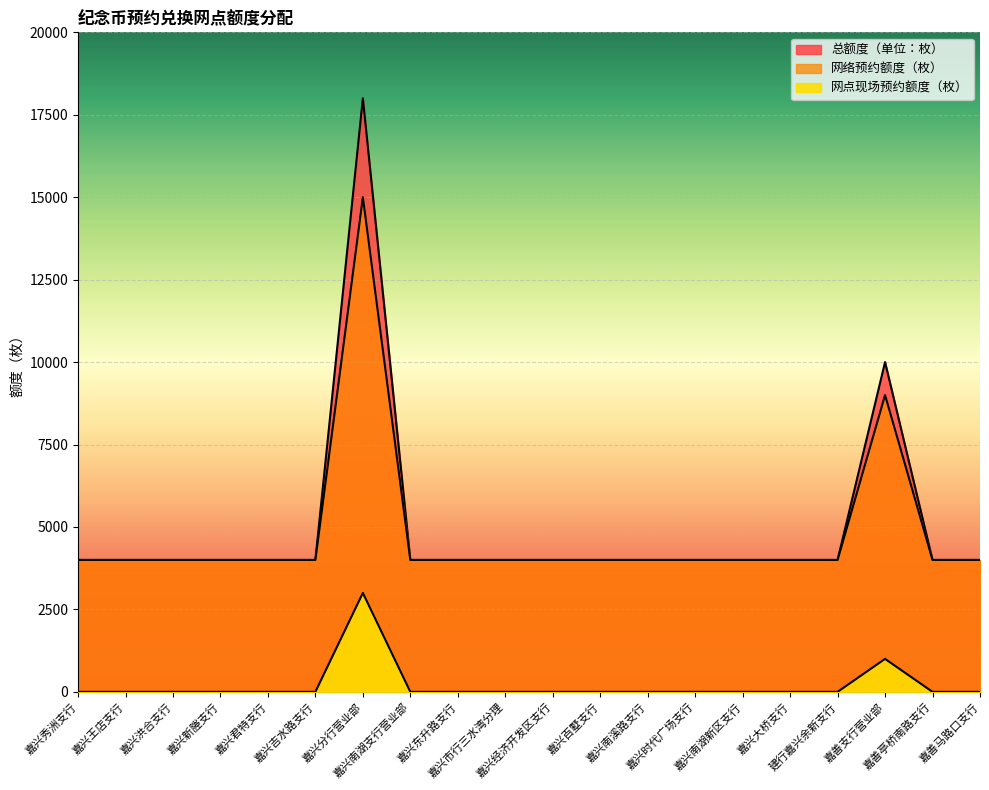

What are all the series names shown in the legend?

总额度（单位：枚）, 网络预约额度（枚）, 网点现场预约额度（枚）